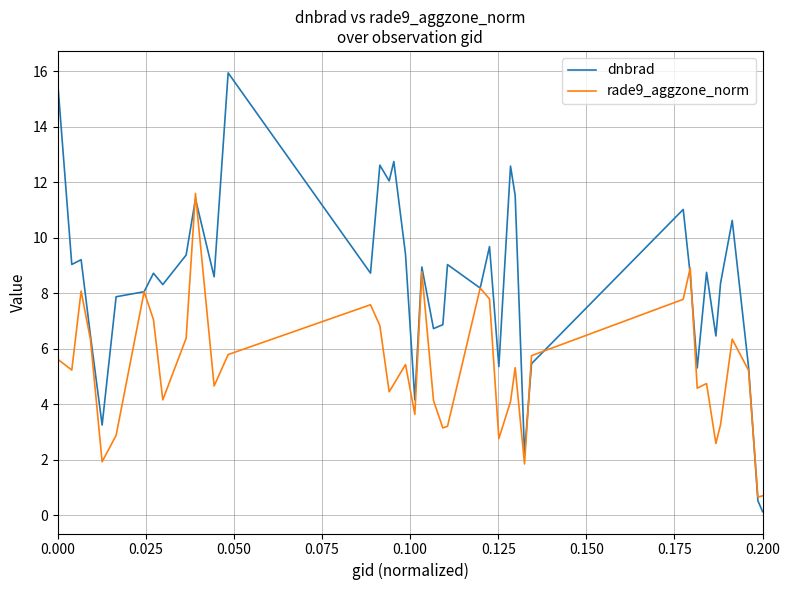

Which series has the widest spread of values?

dnbrad